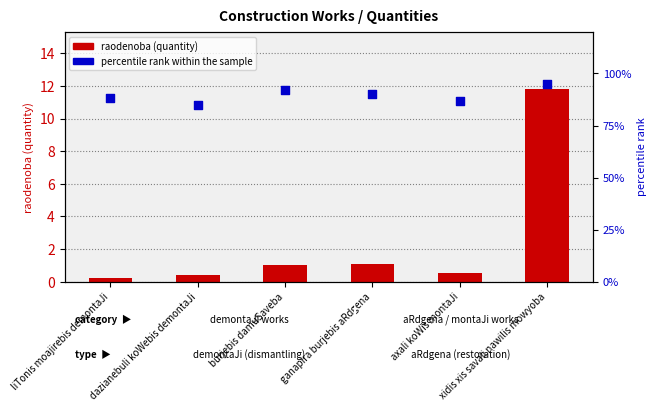

At which category is the sum across all series the highest?

xidis xis savali nawilis mowyoba